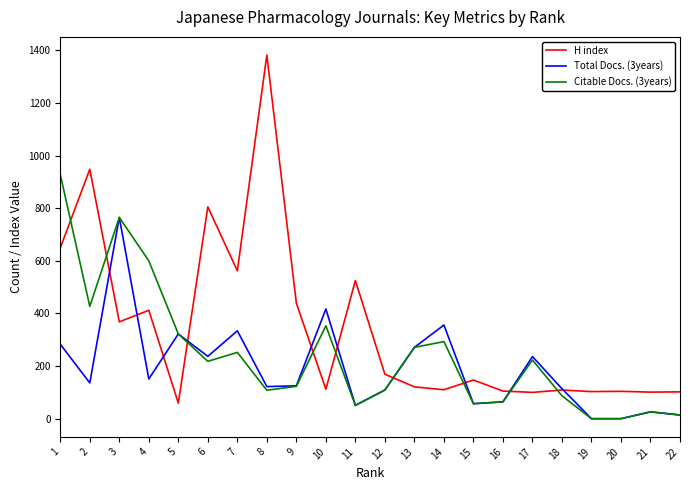

What is the spread (max minus min) of values at 14?

246